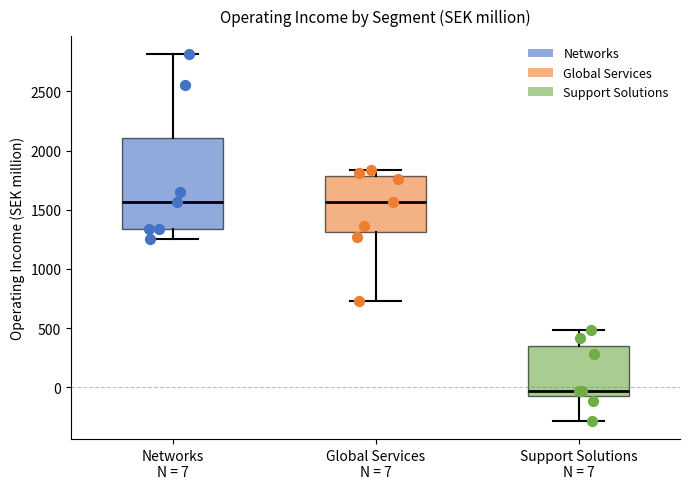

Reading left to right, transcribe this box plot: for each box, give where its median line is, the range the box spans, and where its two whiskers end, as read against the y-axis. The values are not printed on the chart, so give them approximately, as read against the axis.

Networks N = 7: median 1550, box 1350 to 2100, whiskers 1250 to 2800
Global Services N = 7: median 1550, box 1300 to 1800, whiskers 750 to 1850
Support Solutions N = 7: median -50 (just above the box's lower edge), box -50 to 350, whiskers -300 to 500